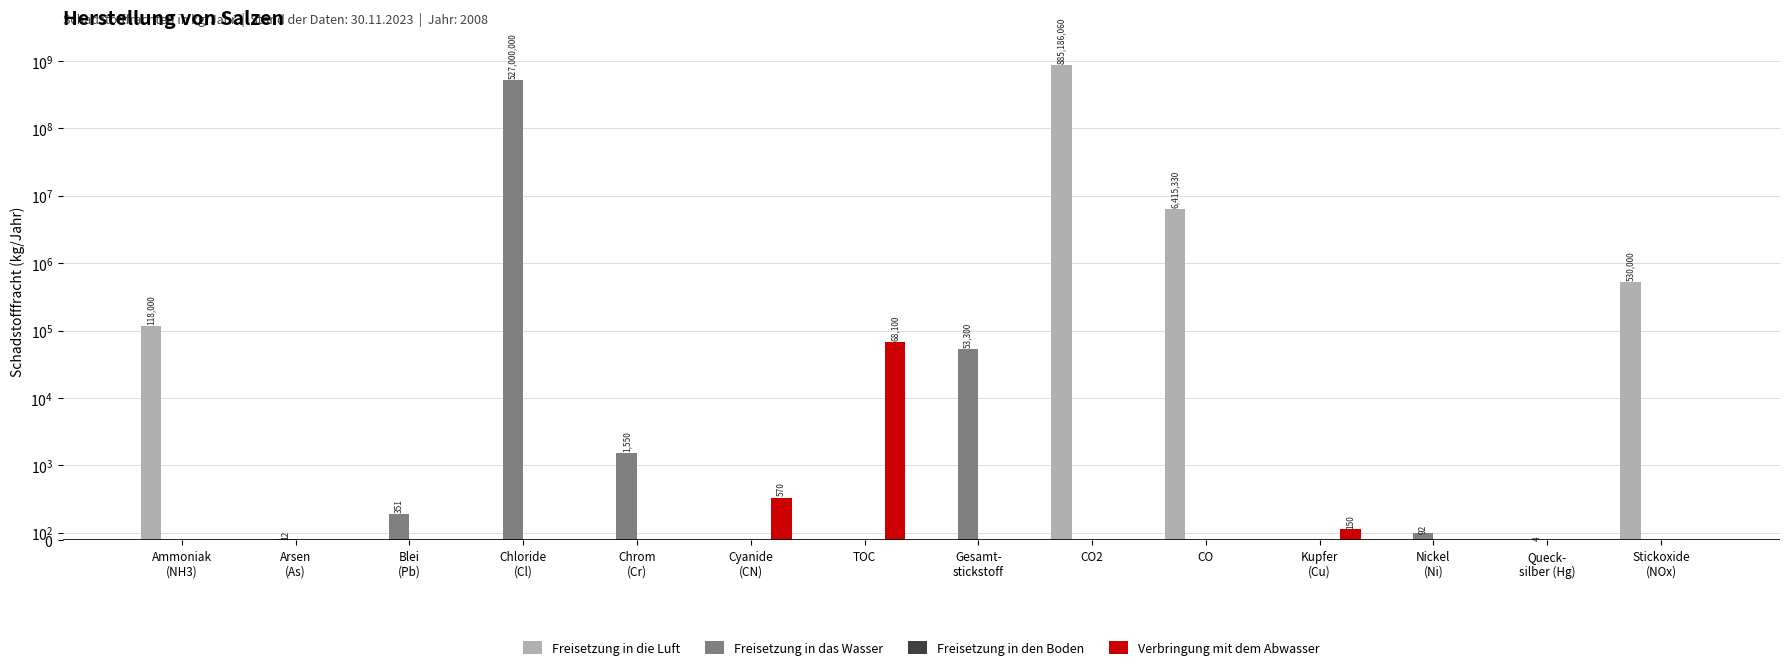

List the labels in order of Freisetzung in das Wasser value, largest first.

Chloride
(Cl), Gesamt-
stickstoff, Chrom
(Cr), Blei
(Pb), Nickel
(Ni), Arsen
(As), Queck-
silber (Hg), Ammoniak
(NH3), Cyanide
(CN), TOC, CO2, CO, Kupfer
(Cu), Stickoxide
(NOx)